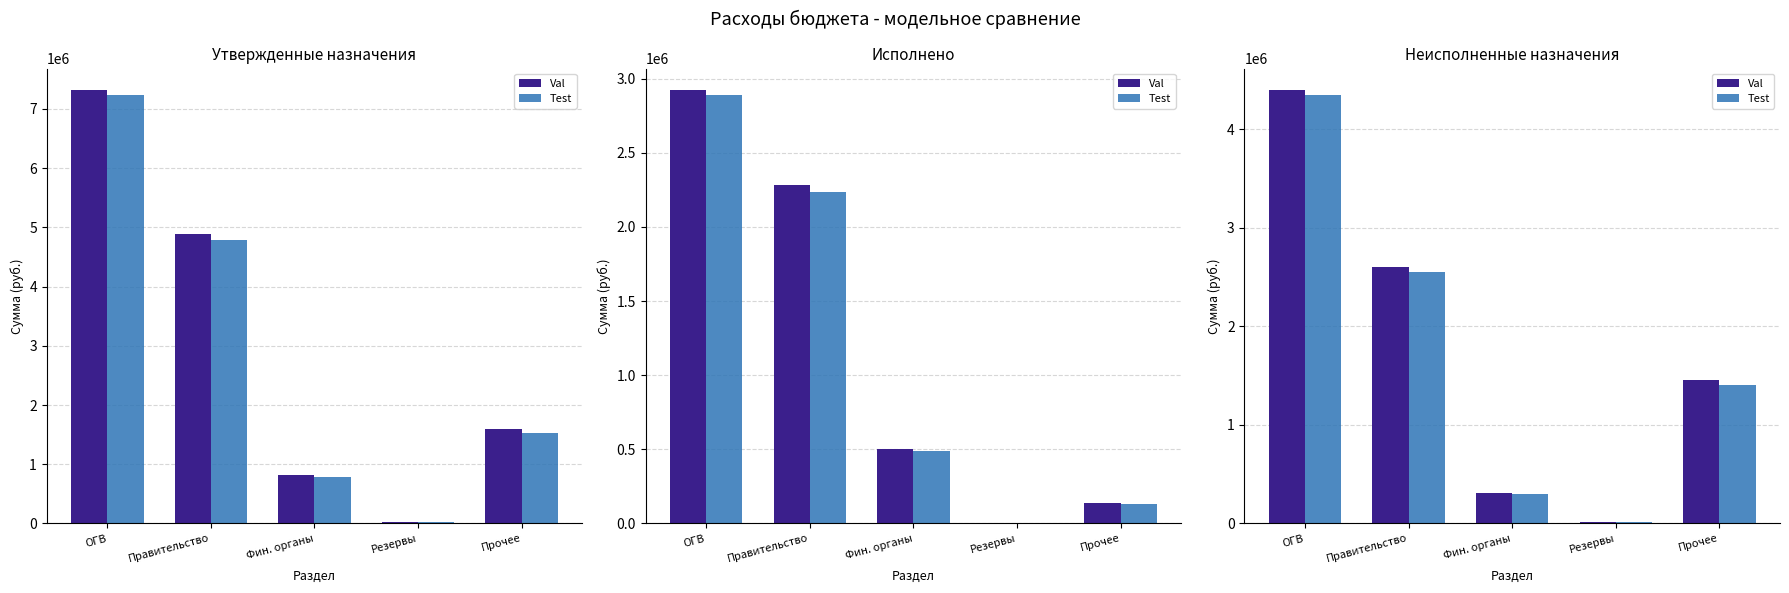

Count the number of categories in the chart.

5